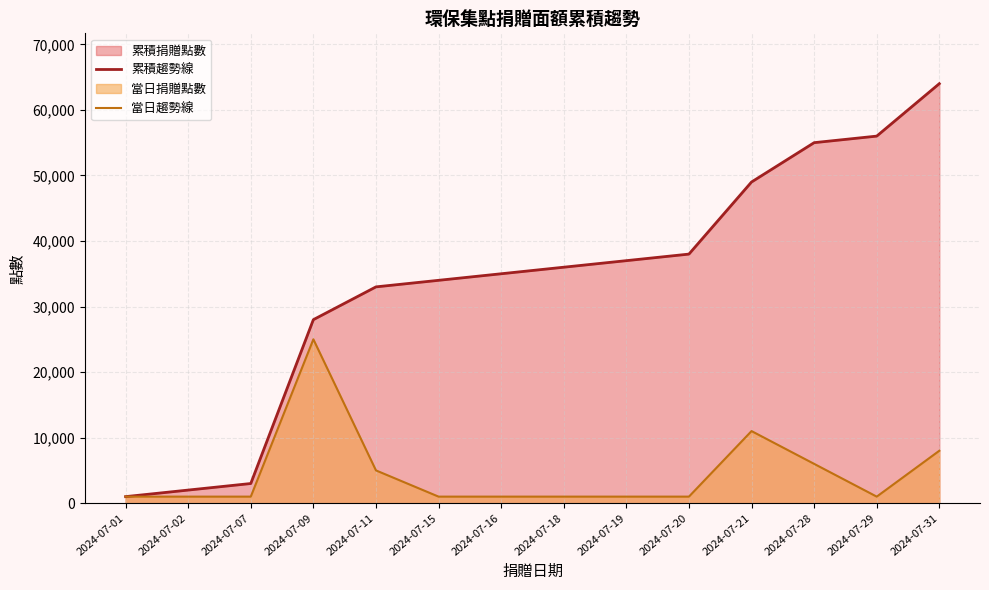

True or false: 累積趨勢線 has more than 0 points higher than both neighbors.

False